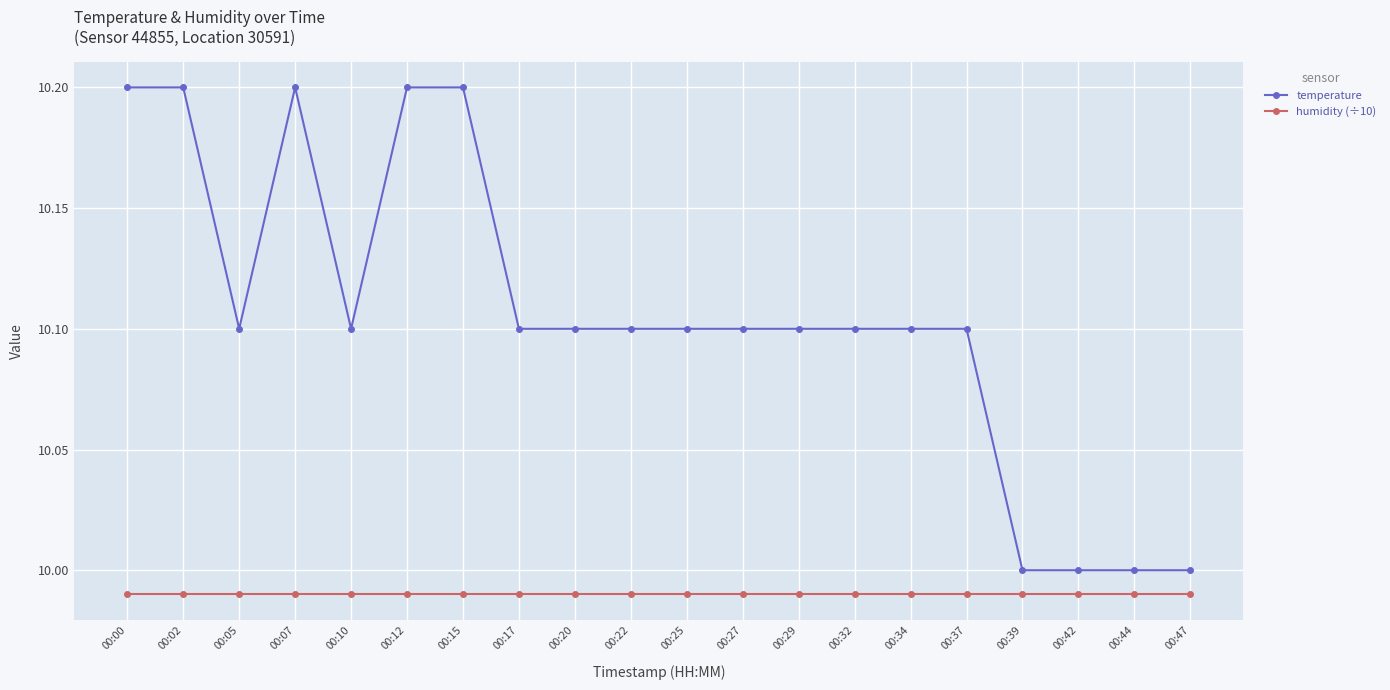

True or false: temperature and humidity (÷10) intersect in this chart.

False